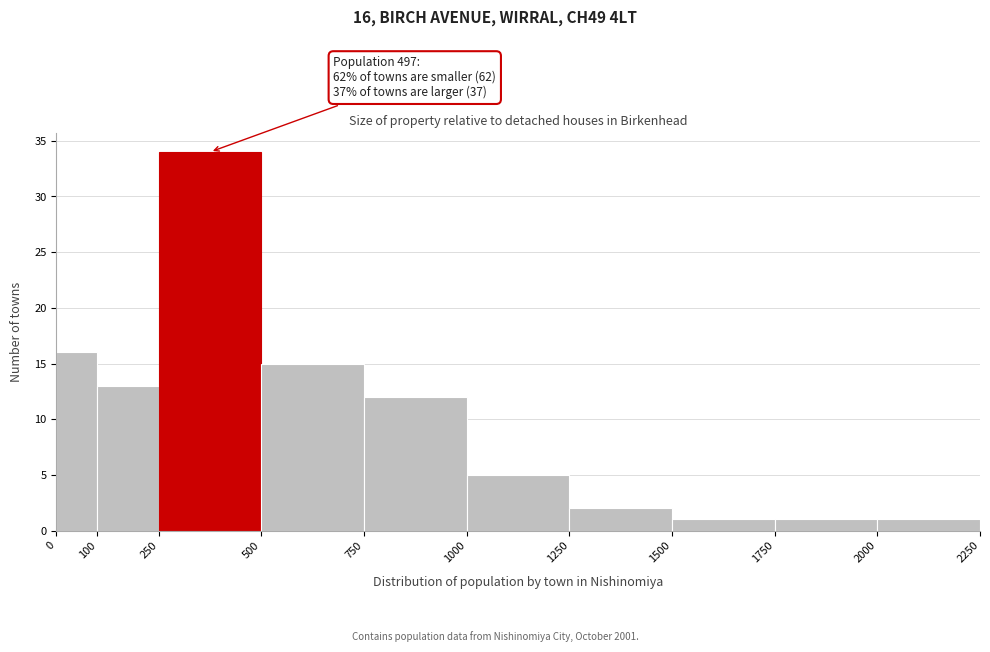

Over which range of the x-axis is the bar tallest?

250 to 500